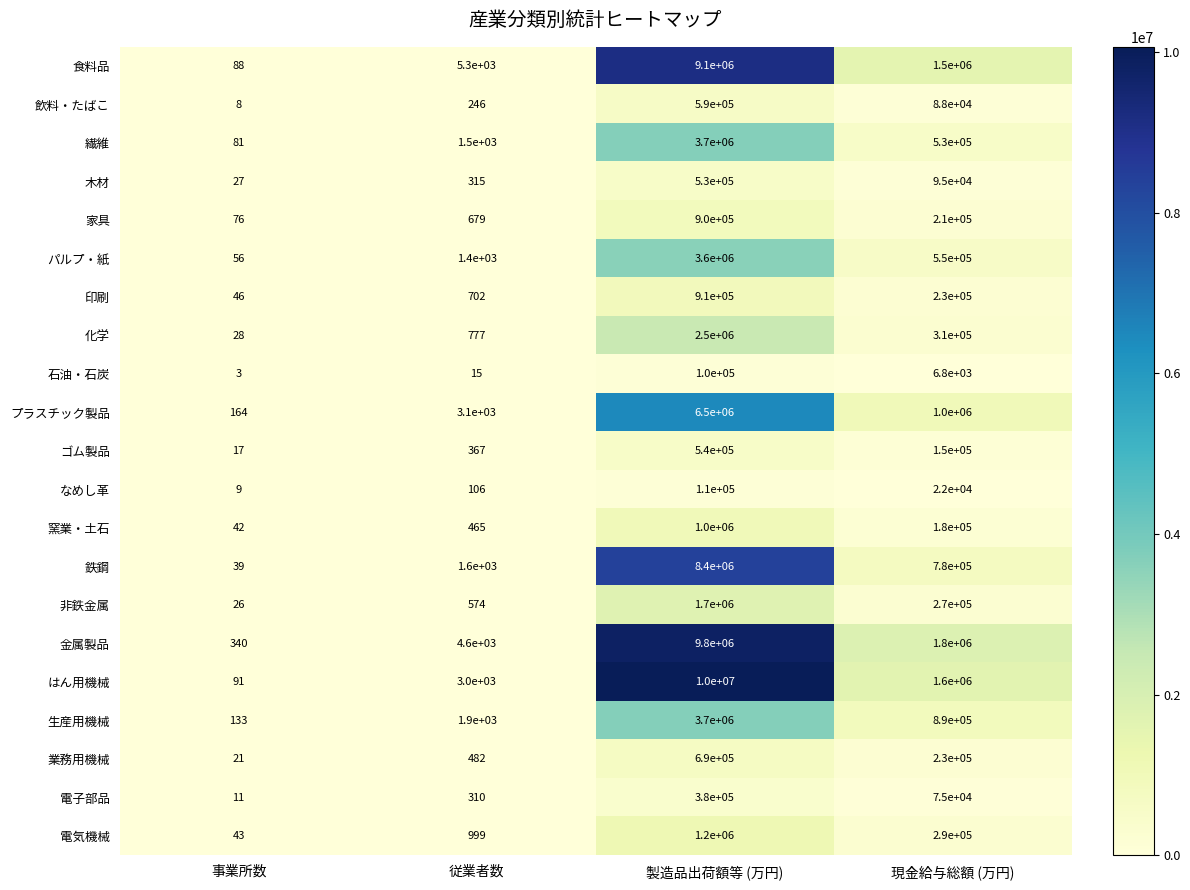

How many data points does each series have?

4